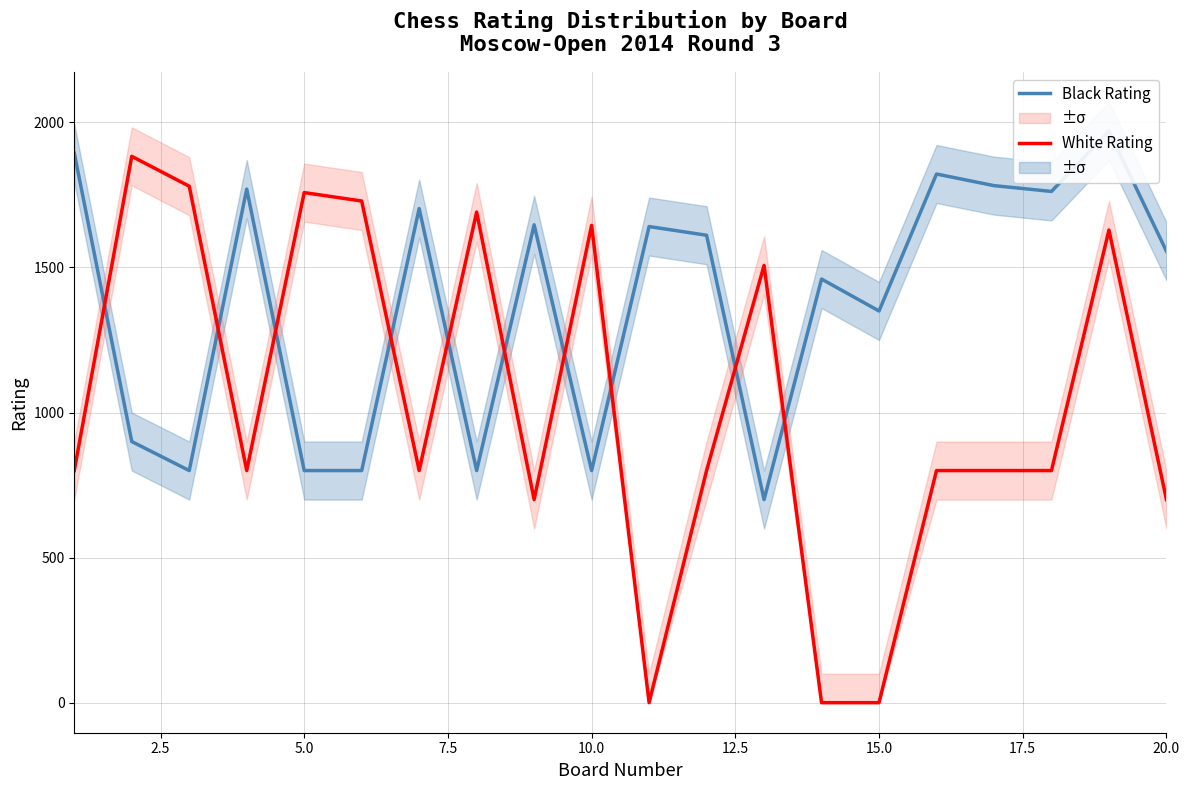

What is the maximum value for White Rating?

1883